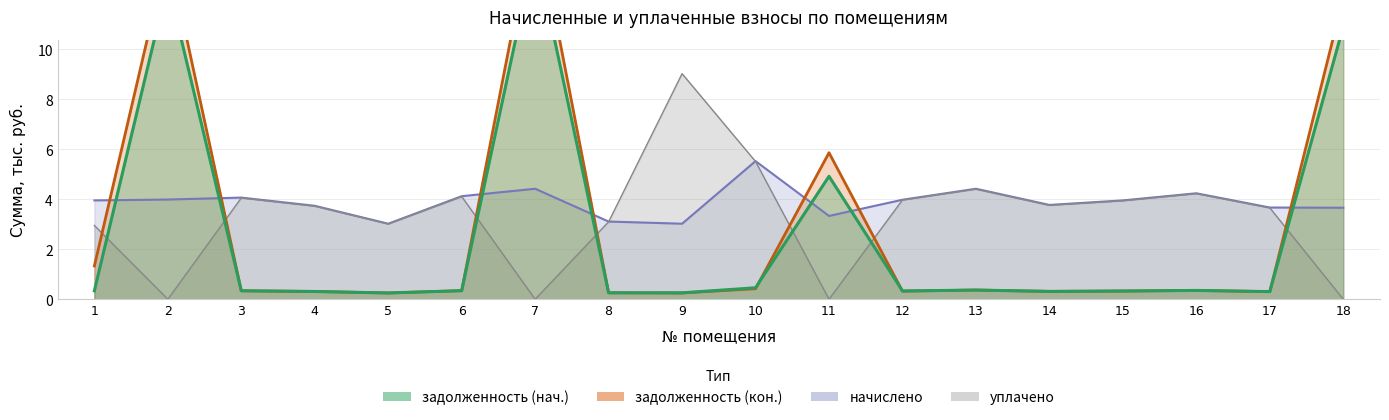

Is it true that задолженность (кон.) equals 0.1 at 16?

False